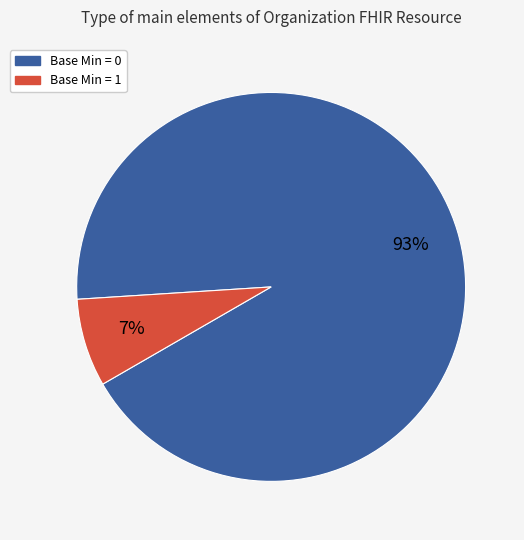

Which category accounts for the majority?

Base Min = 0